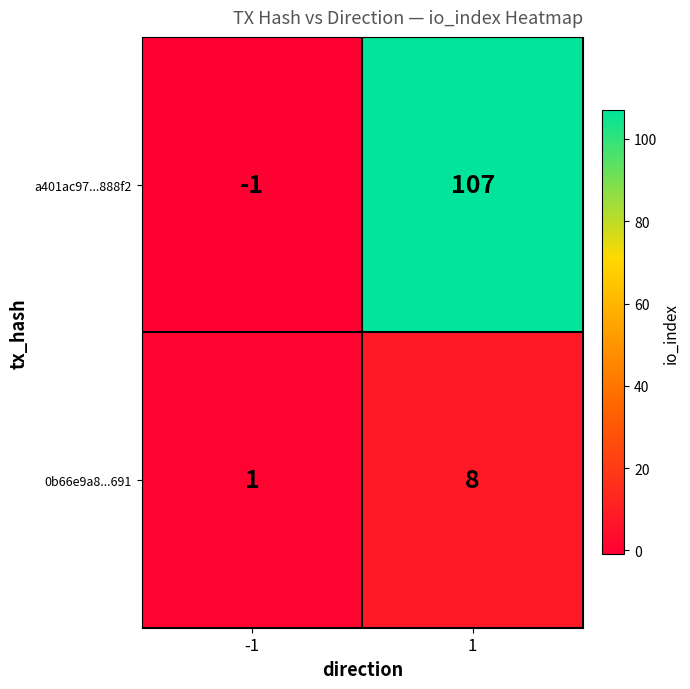

Reading right to left, transcribe all the data shown in this chart.

a401ac97...888f2: 107	-1
0b66e9a8...691: 8	1